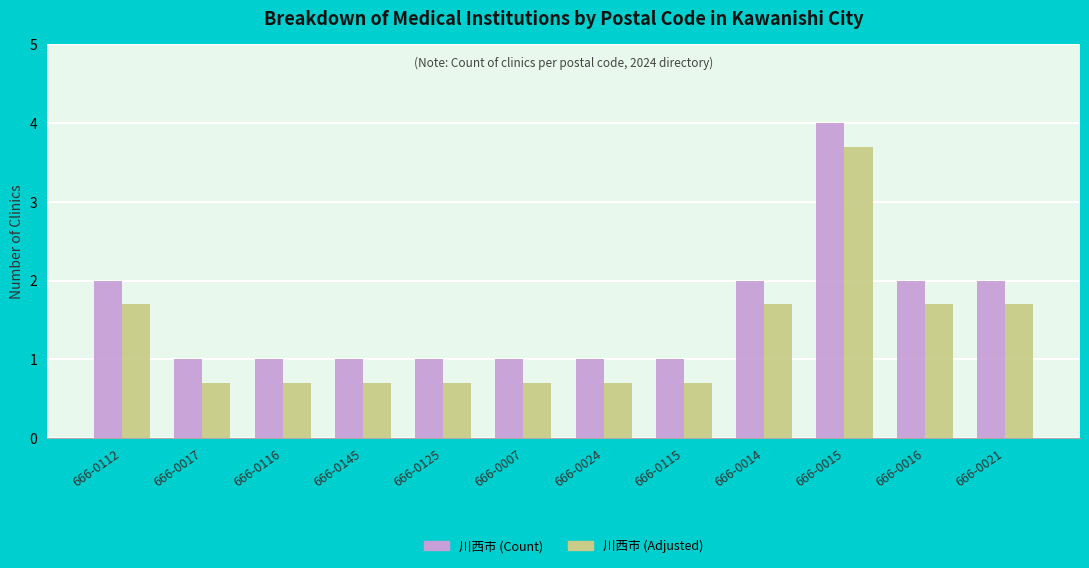

What is the value of the 川西市 (Adjusted) bar at the 8th from the left?

0.7